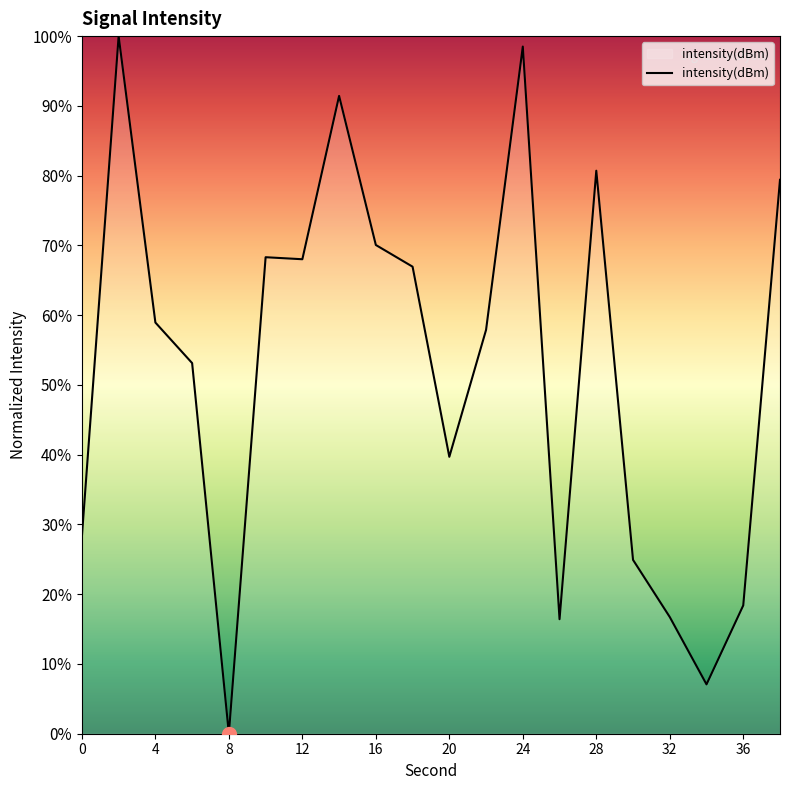

What is the difference between the maximum and minimum values?

100.0